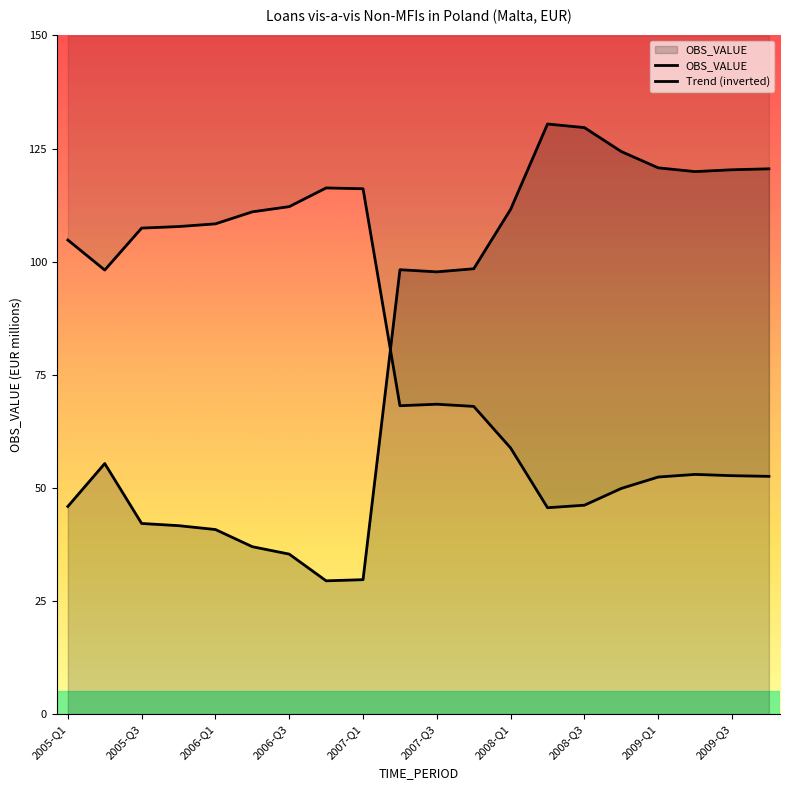

Count the number of categories in the chart.

20